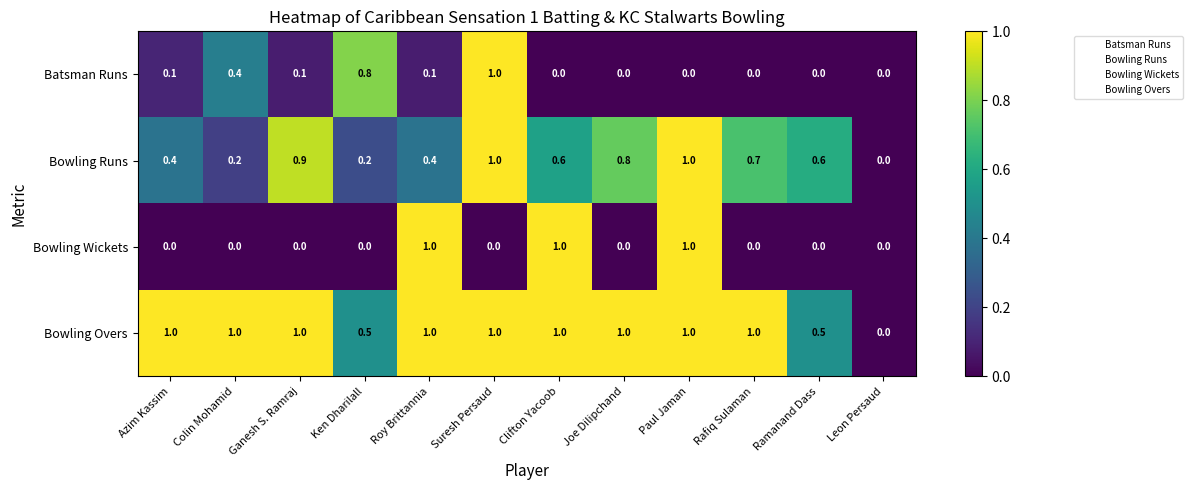

Is it true that Batsman Runs equals 0.0 at Clifton Yacoob?

True